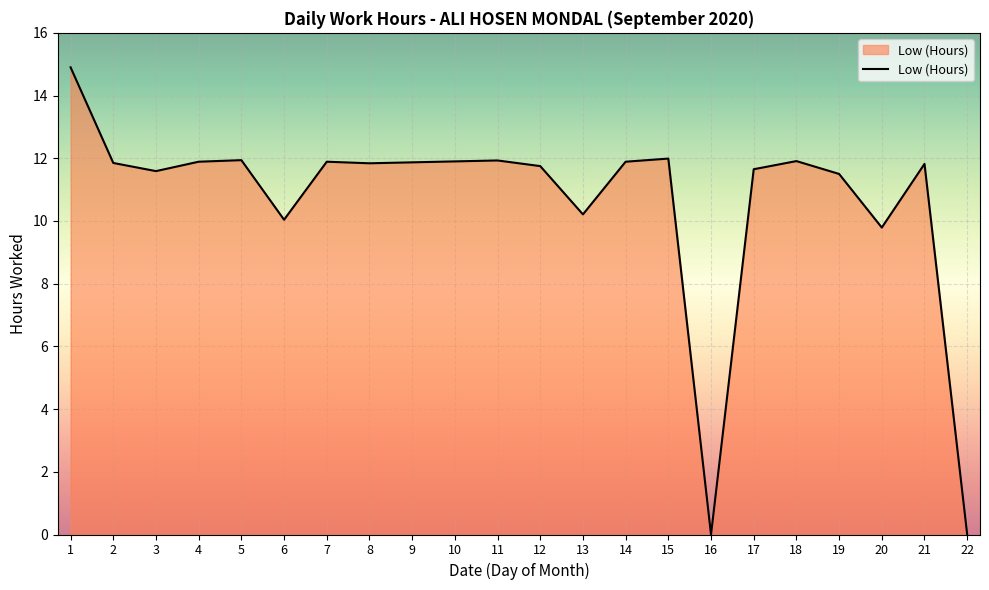

Count the number of categories in the chart.

22